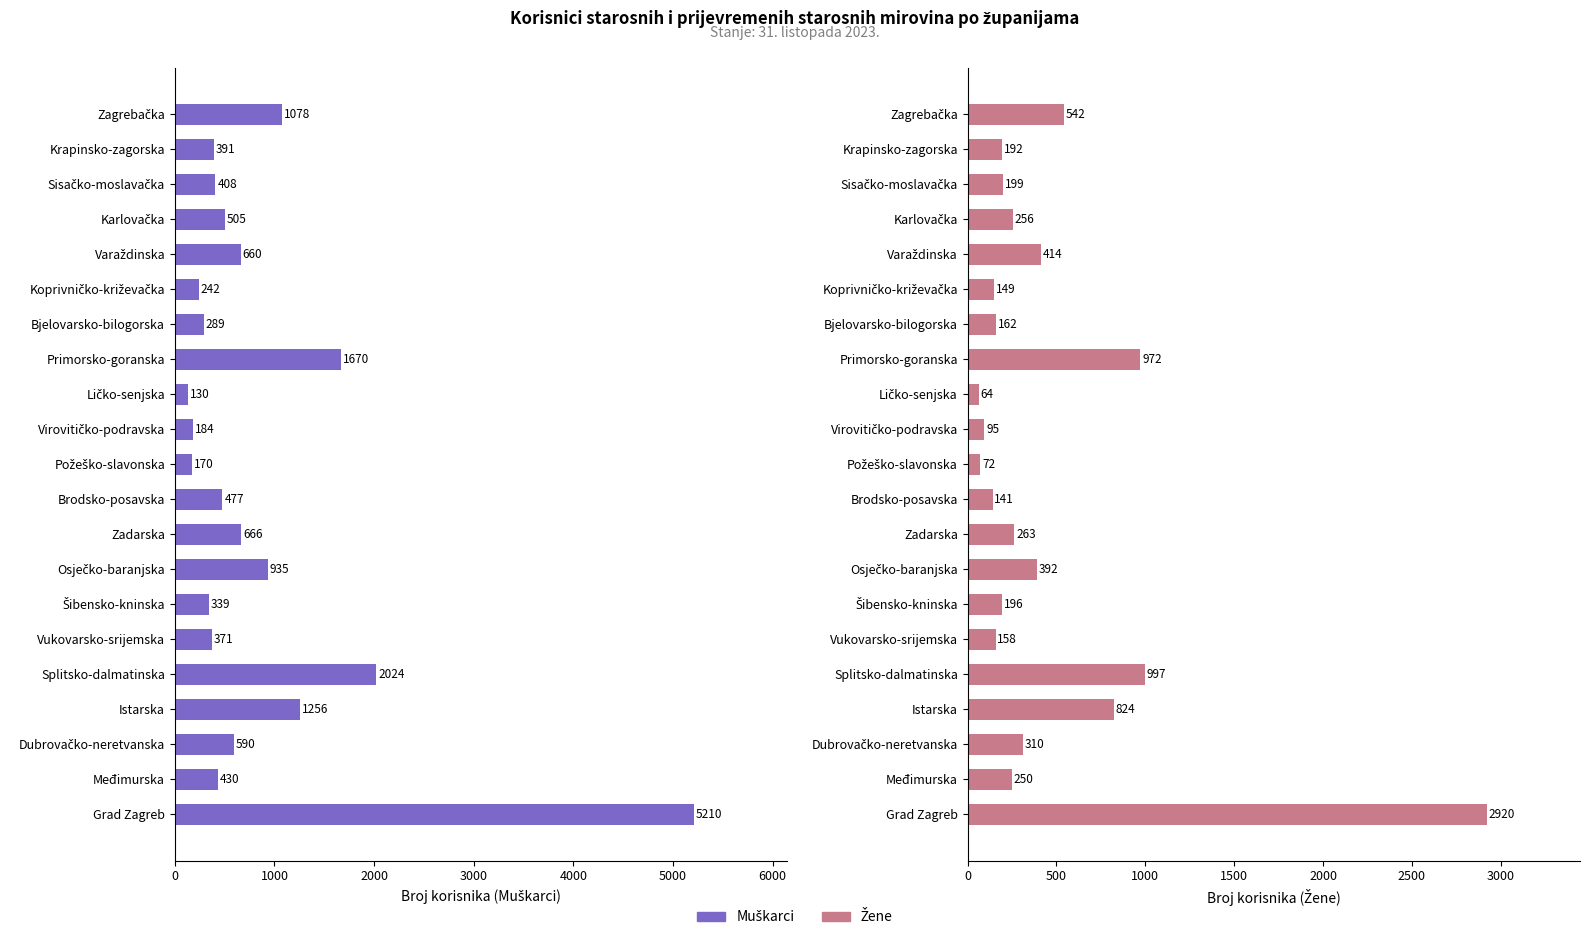

Are the bars grouped side by side (vs. stacked)?

Yes